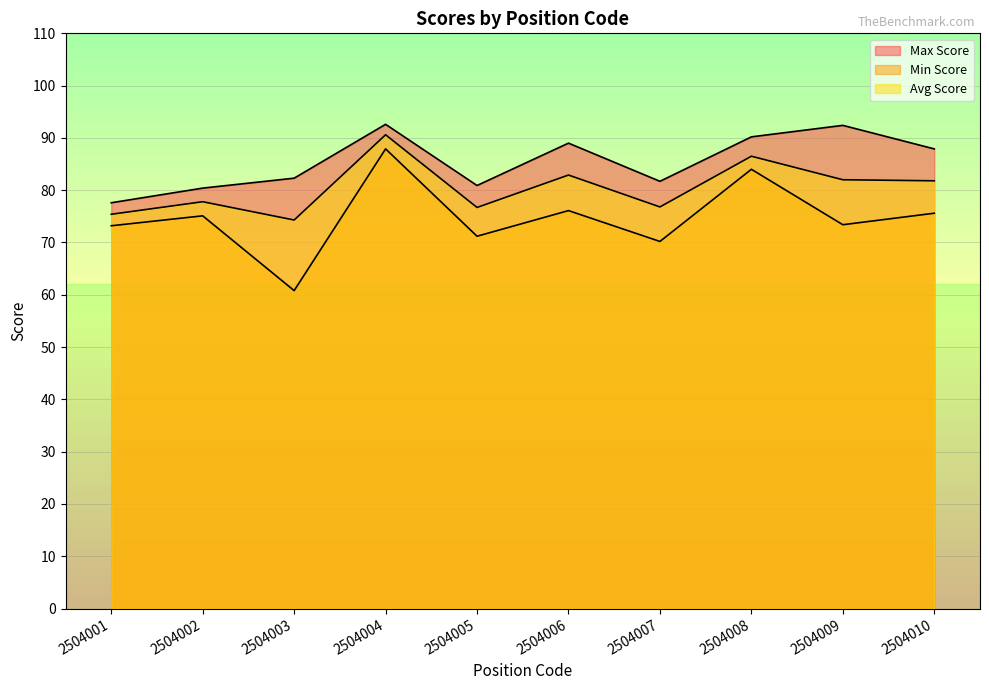

Is it true that Max Score equals 117.5 at 2504005?

False